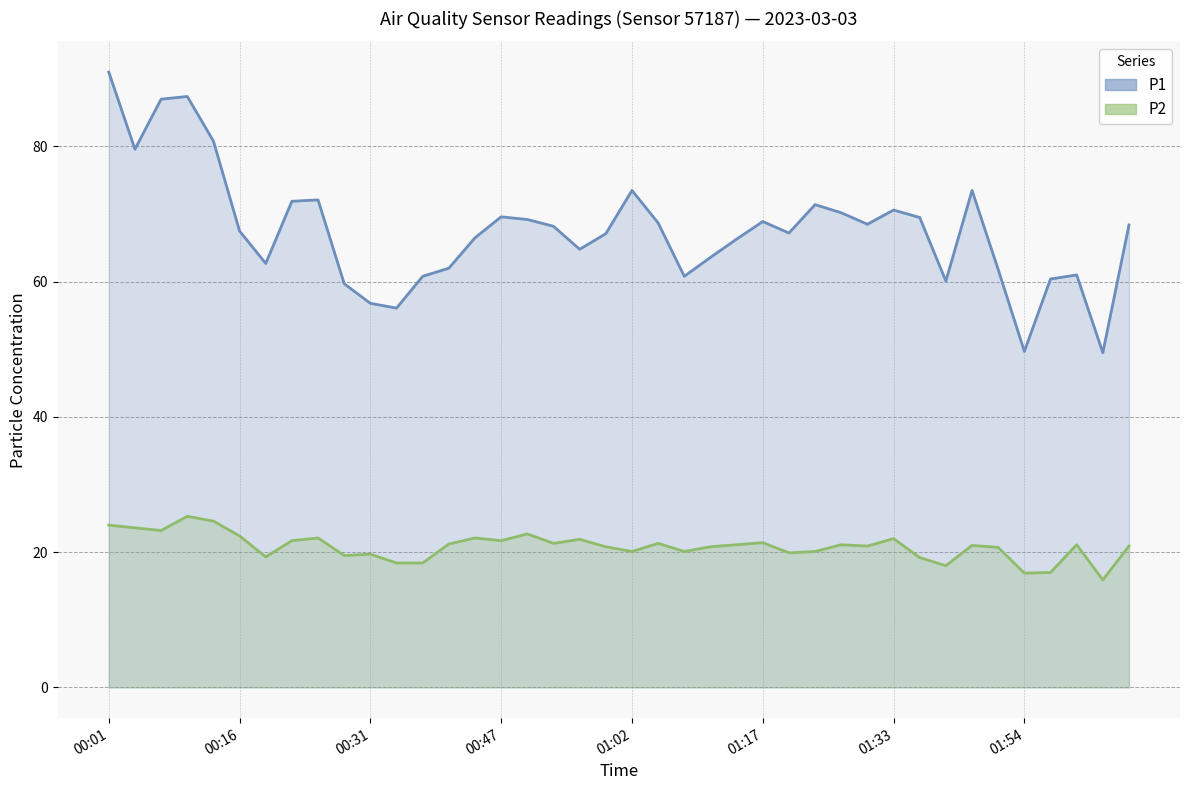

Between 11 and 28, which series saw the biggest shift?

P1